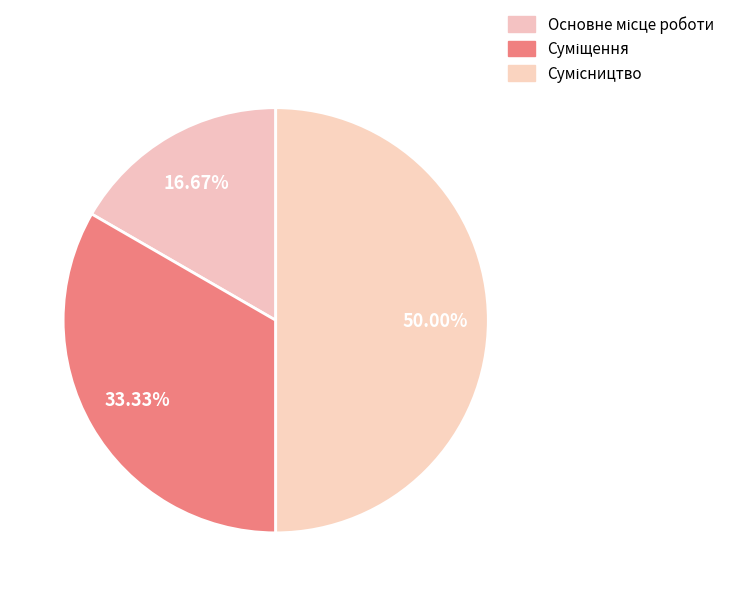

Count the number of slices in the pie.

3